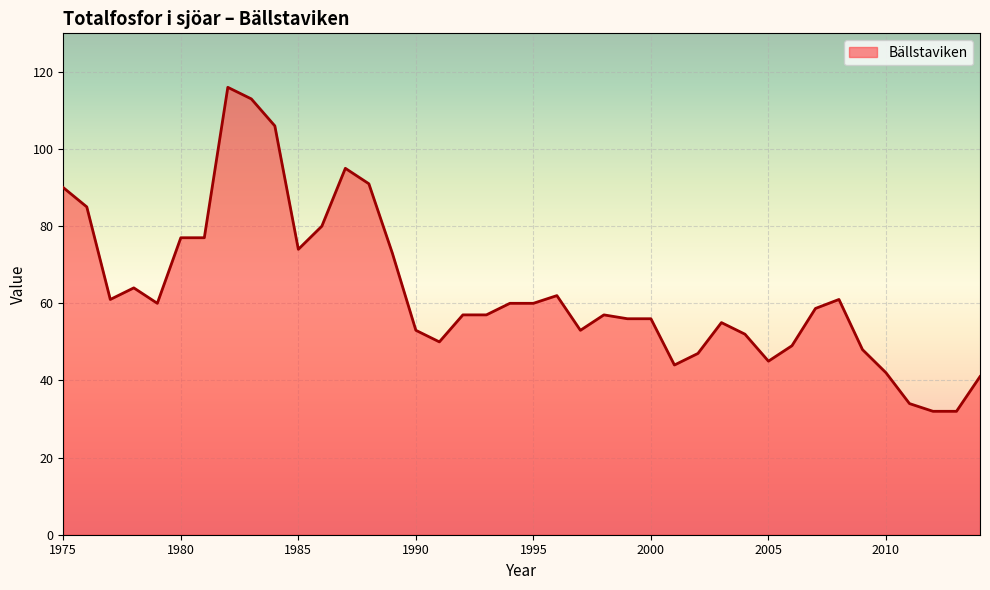

What is the greatest value displayed?

116.0